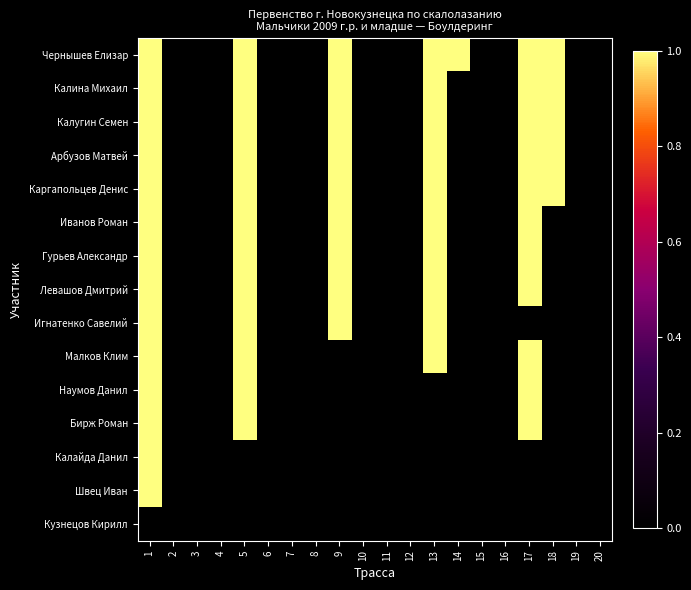

How many data points in Калайда Данил are above 0?

1